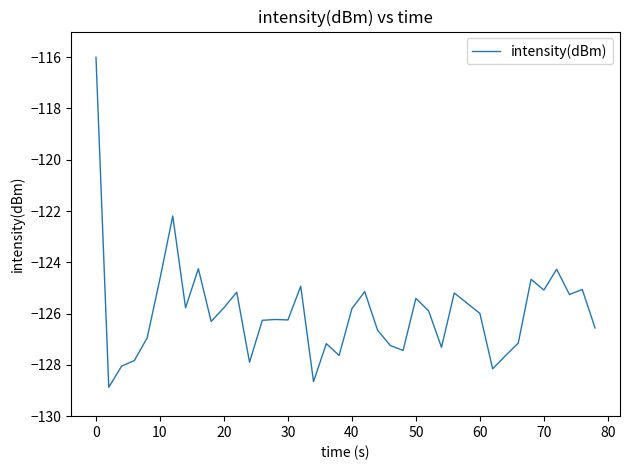

What is the difference between the maximum and minimum values?

12.9